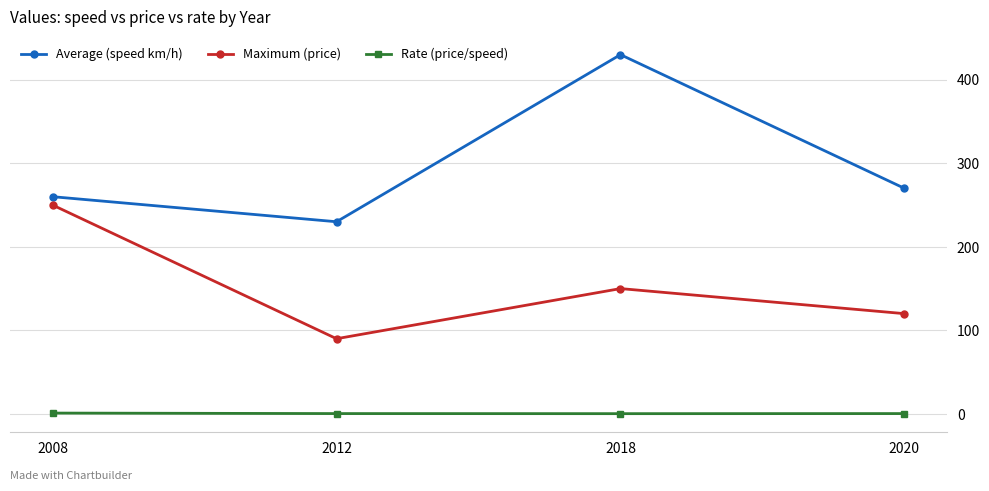

What is the difference between the maximum and second lowest values in the Average (speed km/h) series?

170.0